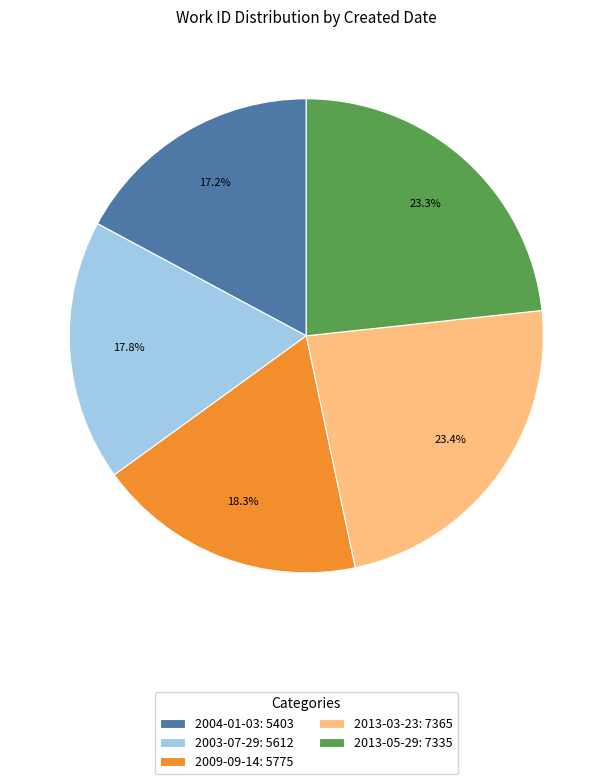

Is there any slice that represents more than half of the pie?

No